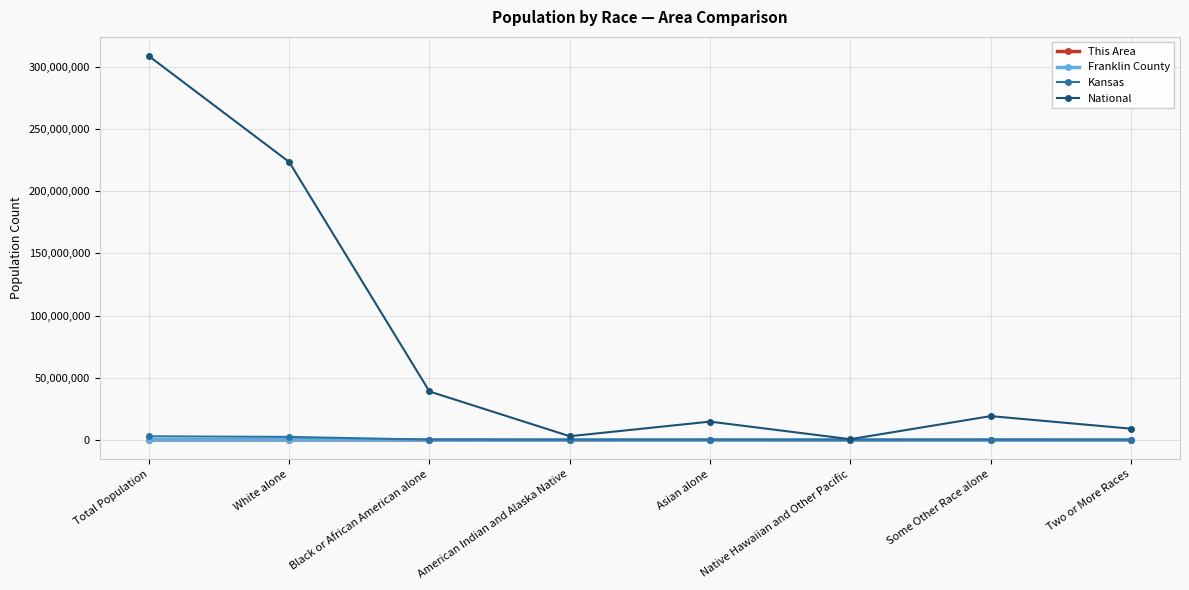

Is it true that Franklin County equals 270 at Some Other Race alone?

True